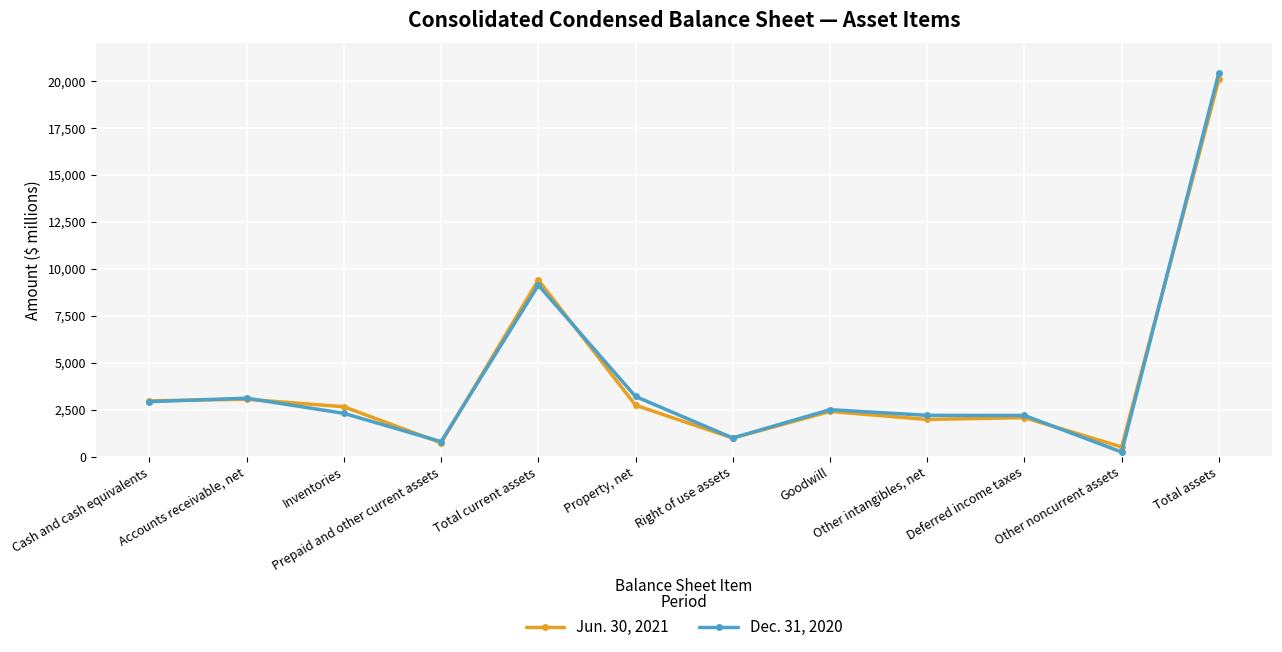

Between Prepaid and other current assets and Total assets, which series saw the biggest shift?

Dec. 31, 2020